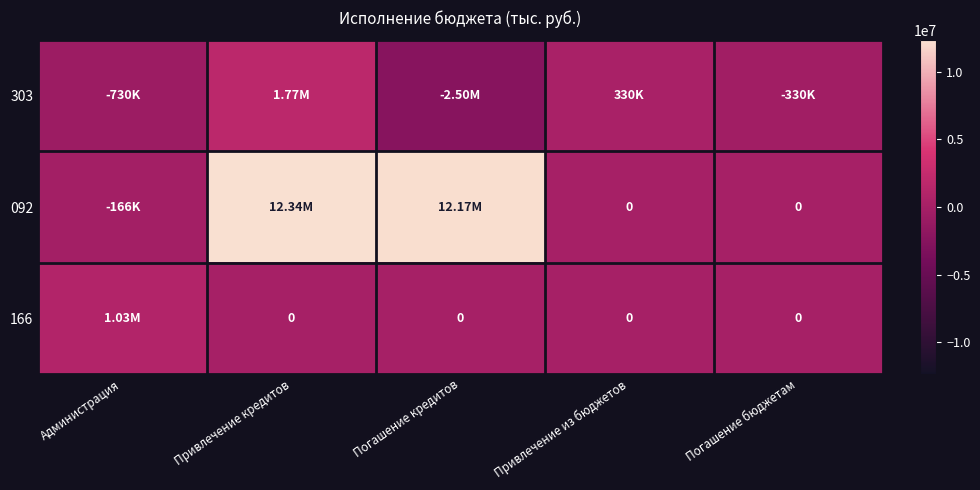

What is the average value of the 303 series?

-292000.0